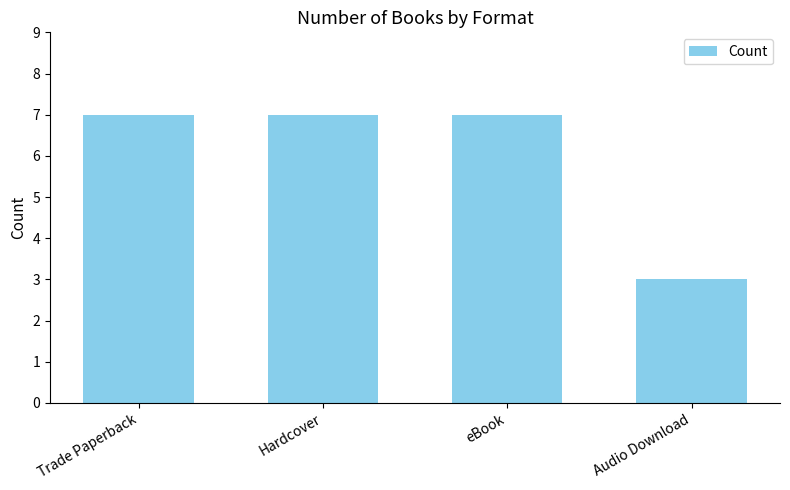

Reading right to left, what are all the values shown in this chart?

3	7	7	7